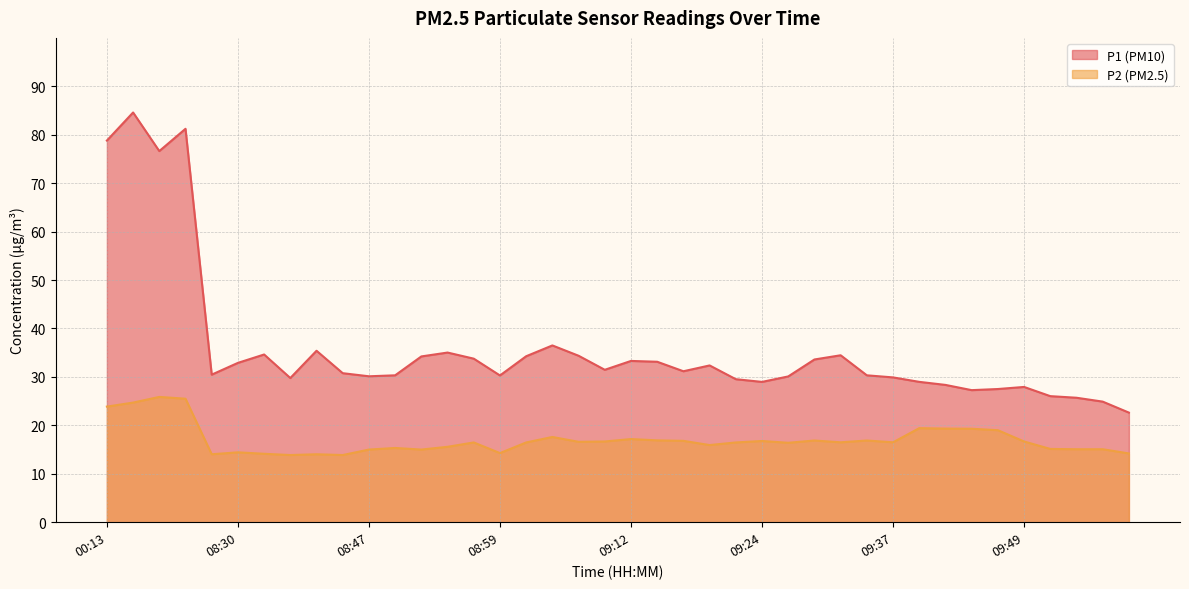

At how many categories does at least one series exceed 53?

4